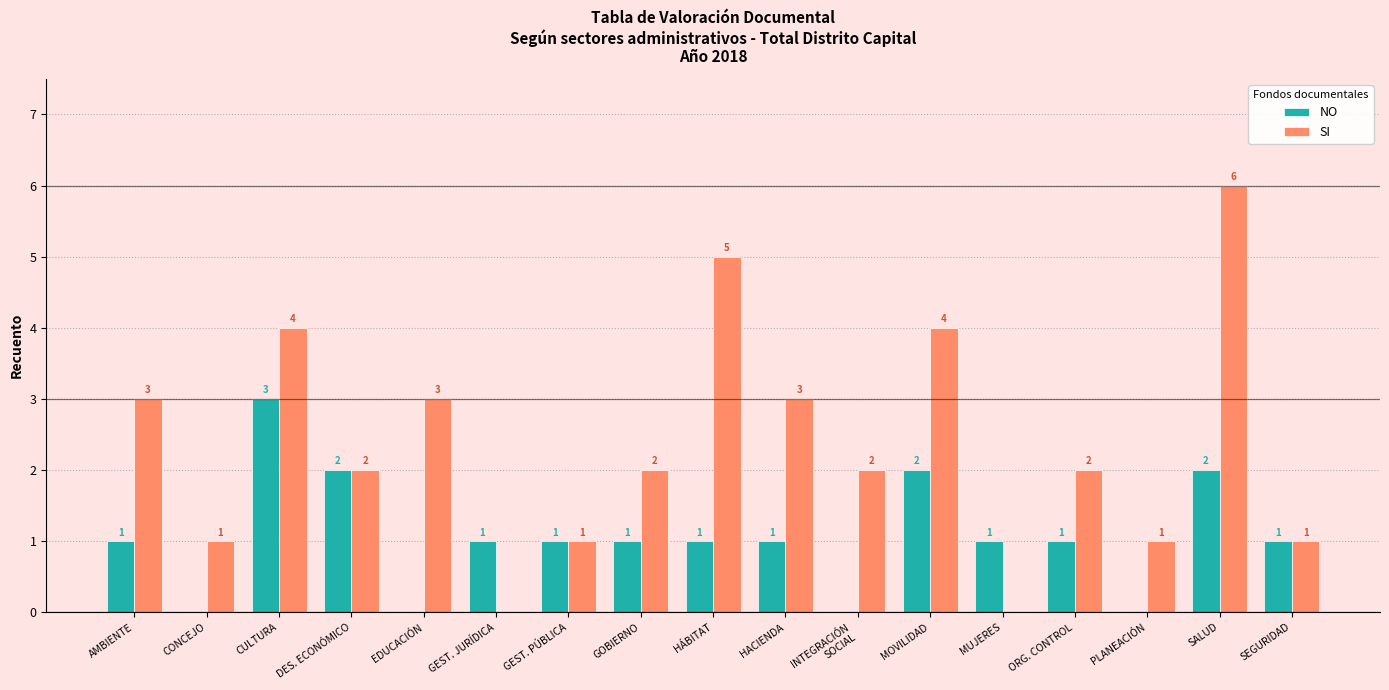

At which category is the sum across all series the highest?

SALUD